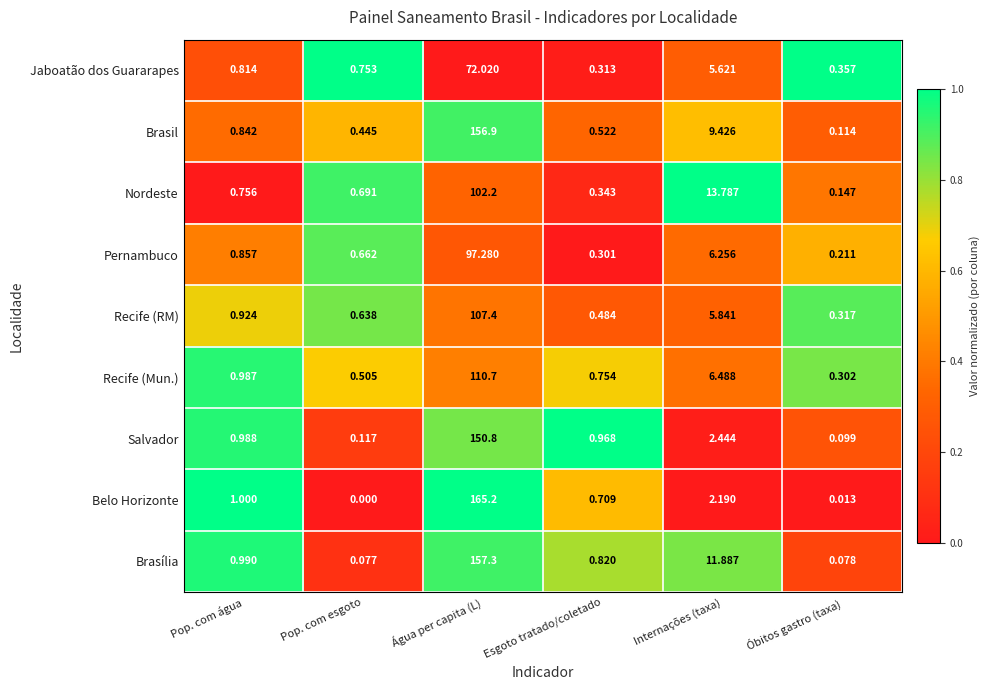

Where is Nordeste nearest to the value 51?

Internações (taxa)